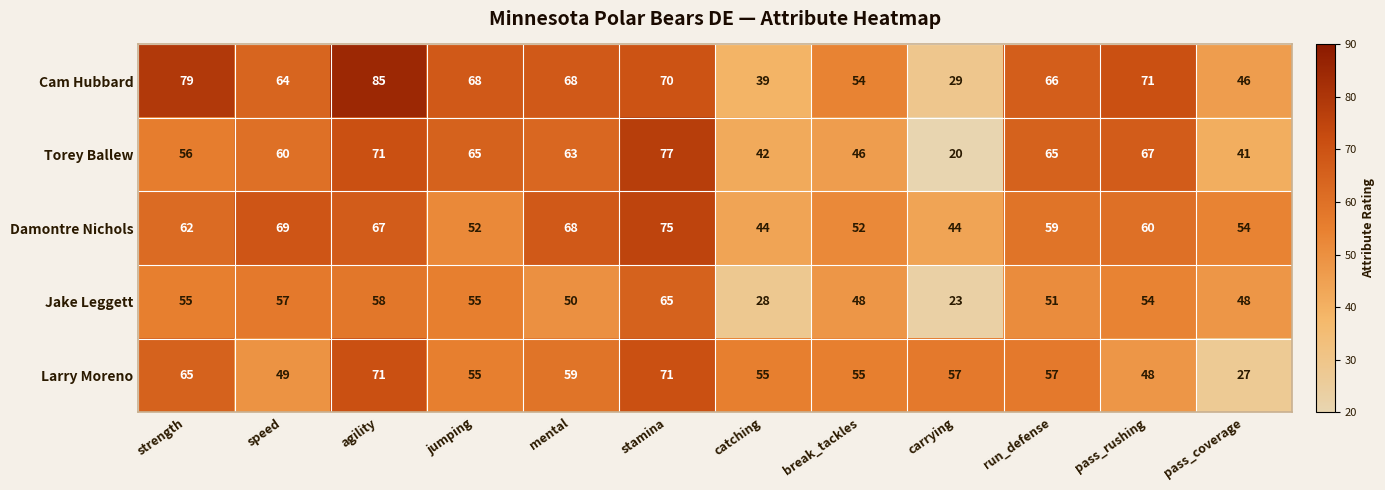

Read the Torey Ballew value at catching, to the nearest 10.

40